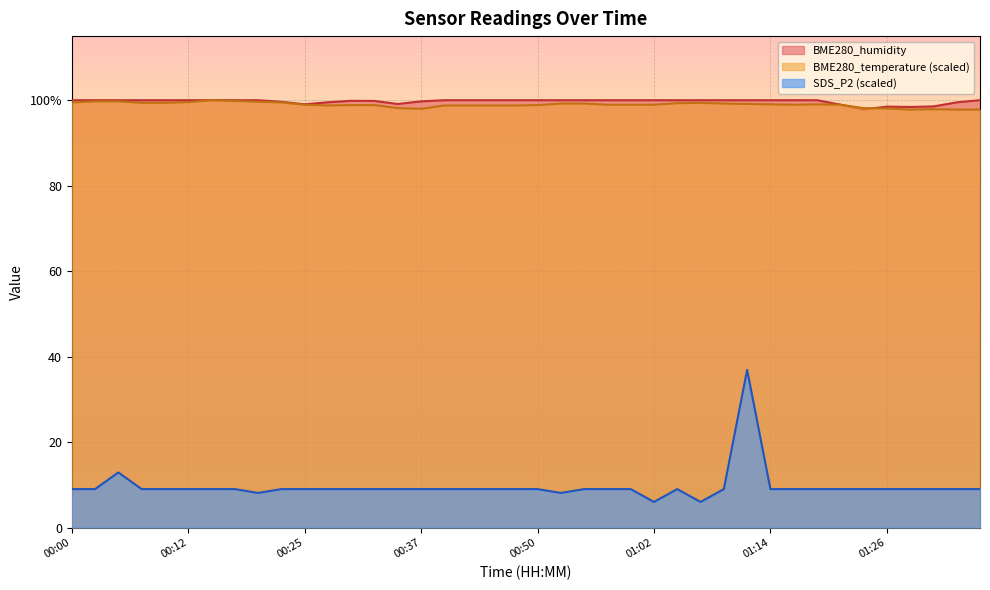

What is the total value across all series at 00:45?

207.8